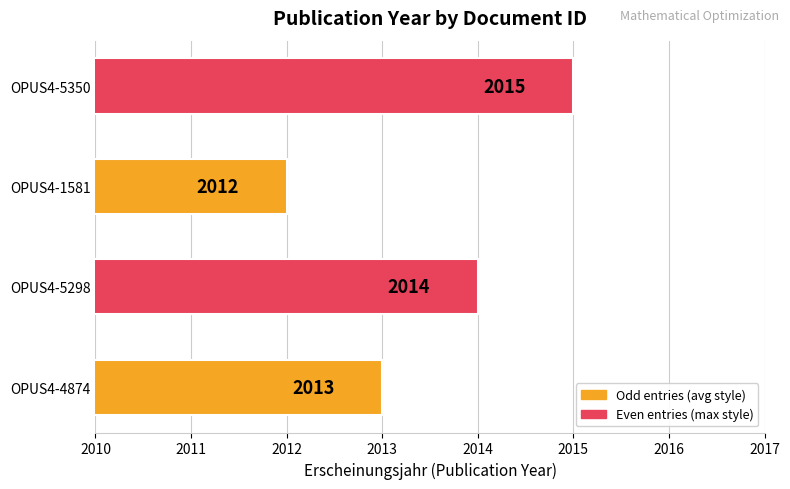

How many values are between 2013 and 2015?

3